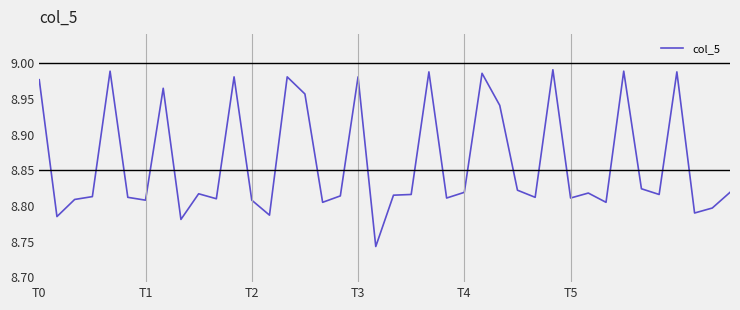

Reading left to right, transcribe all the data shown in this chart.

9.0	8.8	8.8	8.8	9.0	8.8	8.8	9.0	8.8	8.8	8.8	9.0	8.8	8.8	9.0	9.0	8.8	8.8	9.0	8.7	8.8	8.8	9.0	8.8	8.8	9.0	8.9	8.8	8.8	9.0	8.8	8.8	8.8	9.0	8.8	8.8	9.0	8.8	8.8	8.8